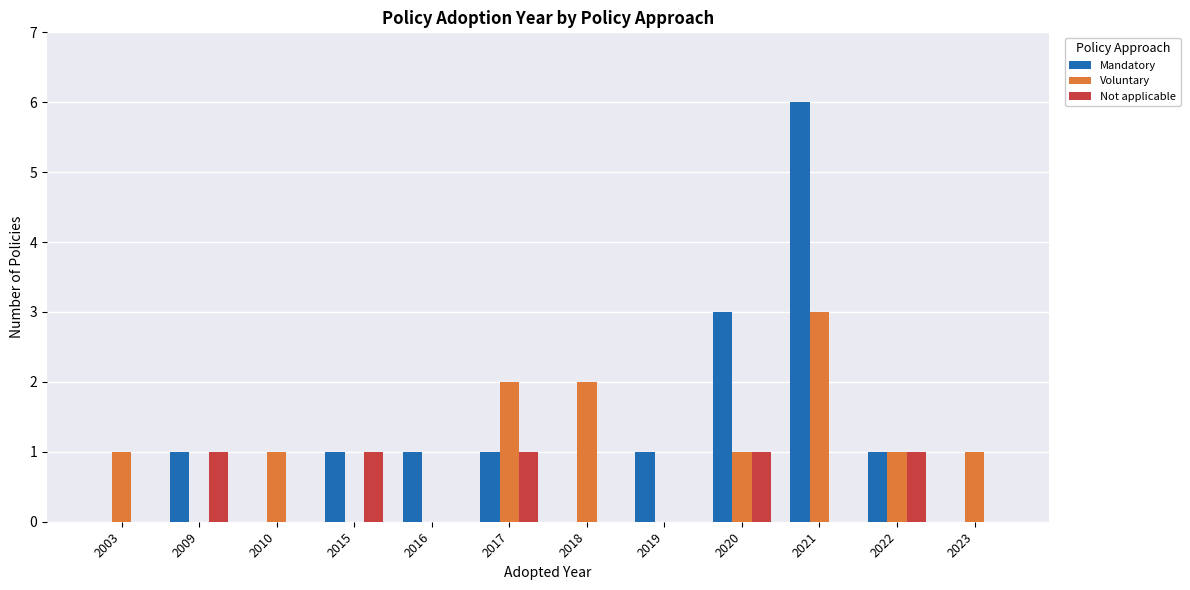

What is the maximum value shown in the chart?

6